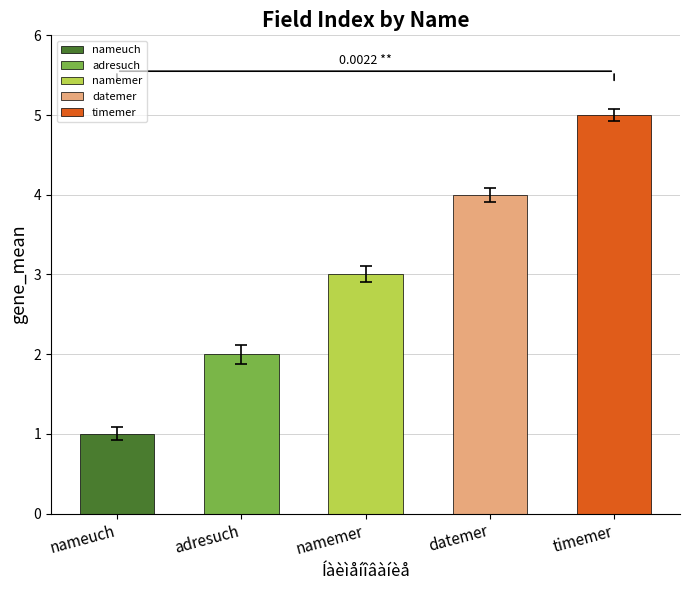

How many values exceed 3?

2